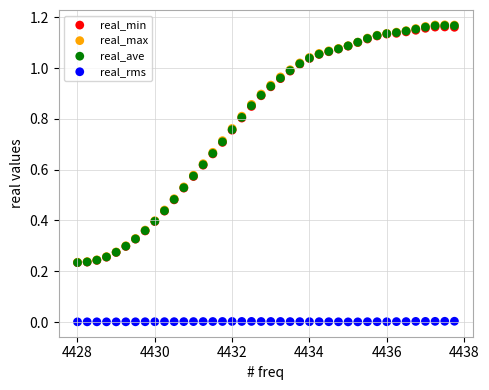

Which series contains the lowest Y value?

real_rms